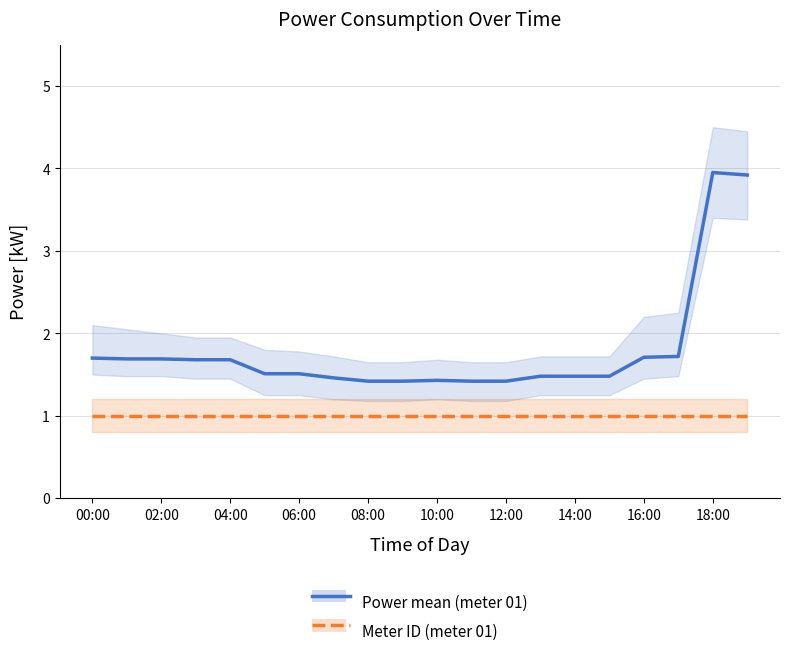

Where is Power mean (meter 01) nearest to the value 2?

17